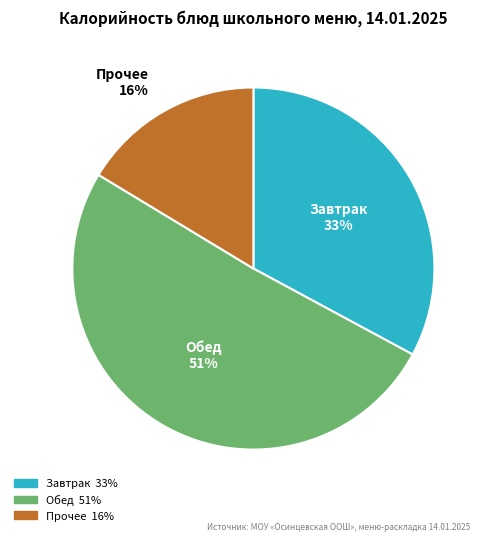

Does any single category account for the majority?

Yes